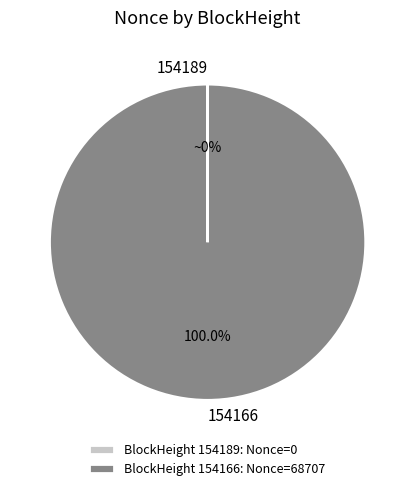

To the nearest percent, what portion does 154166 represent?

100%